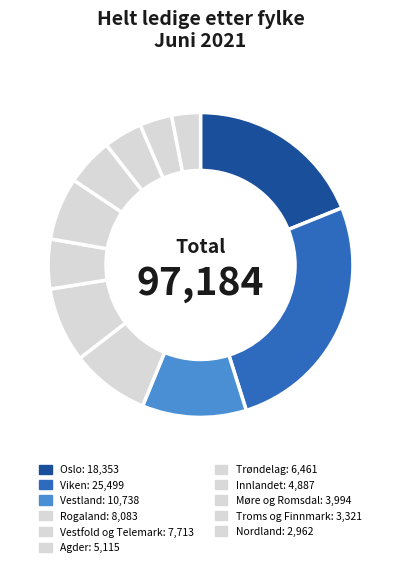

Do Agder and Vestfold og Telemark together represent more than half of the pie?

No